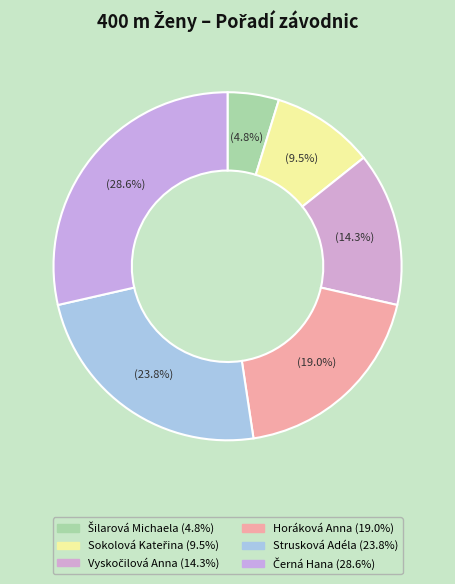

Does any single category account for the majority?

No